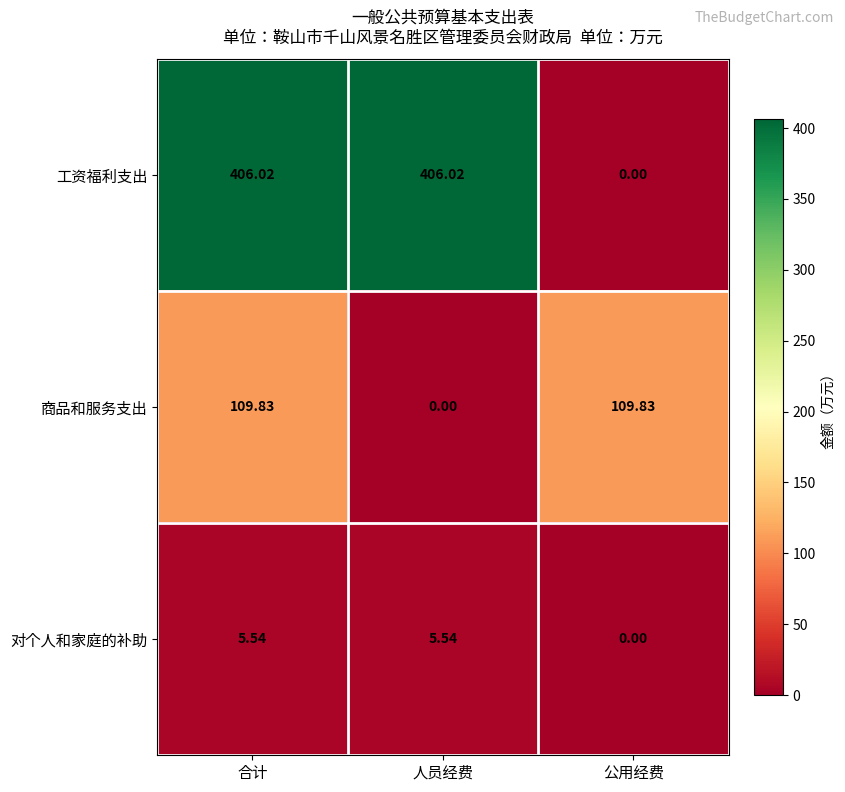

Which series has the widest spread of values?

工资福利支出